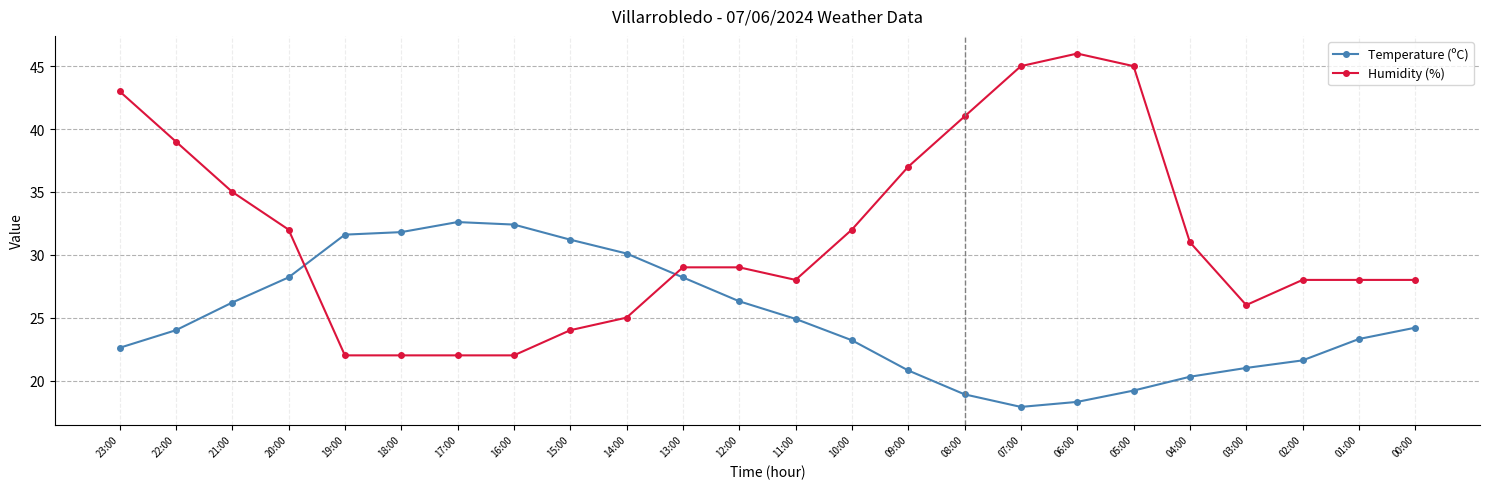

Between which two adjacent categories do Temperature (ºC) and Humidity (%) first intersect?

20:00 and 19:00